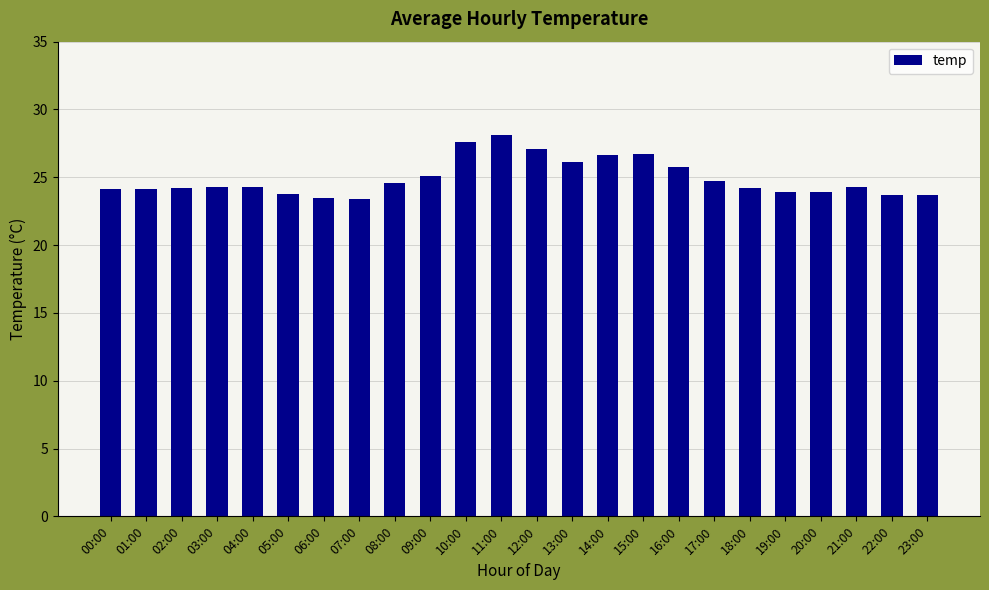

What is the greatest value displayed?

28.1